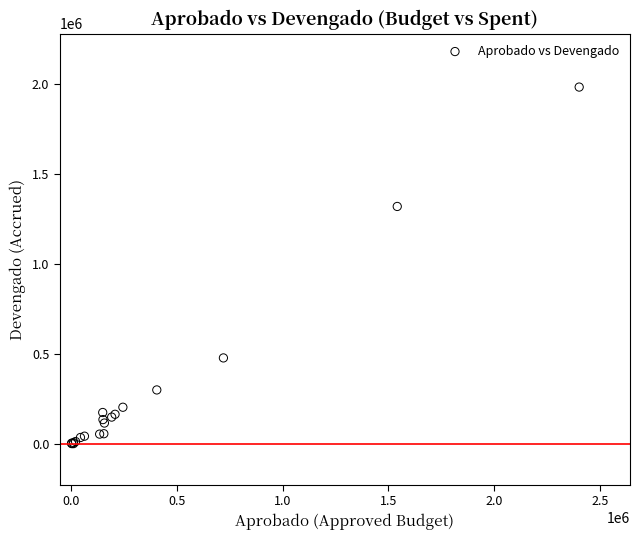

What Y value in the scatter plot is closest to 992315?

1320075.0